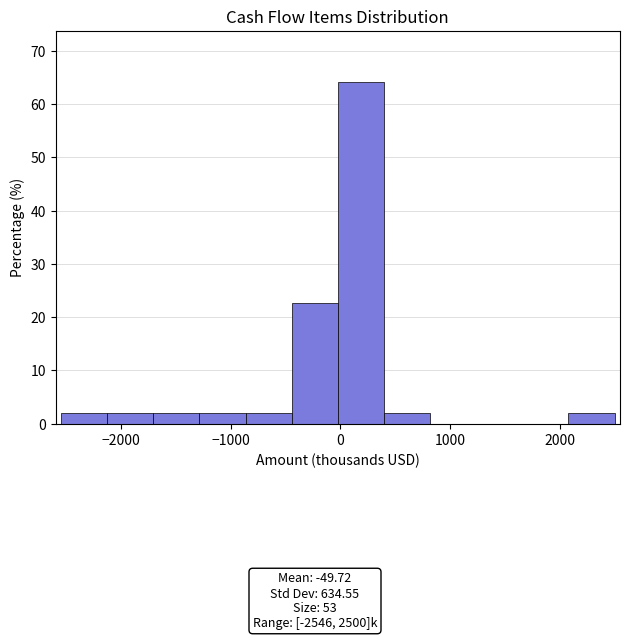

Reading left to right, list every bar in this chart as the range it spans on the x-axis followed by its height. Neither the bar edges nor the heights are printed on the chart, so give them approximately, as read against the axes.

-2500 to -2100: 2
-2100 to -1700: 2
-1700 to -1300: 2
-1300 to -900: 2
-900 to -400: 2
-400 to 0: 23
0 to 400: 64
400 to 800: 2
800 to 1200: 0
1200 to 1700: 0
1700 to 2100: 0
2100 to 2500: 2